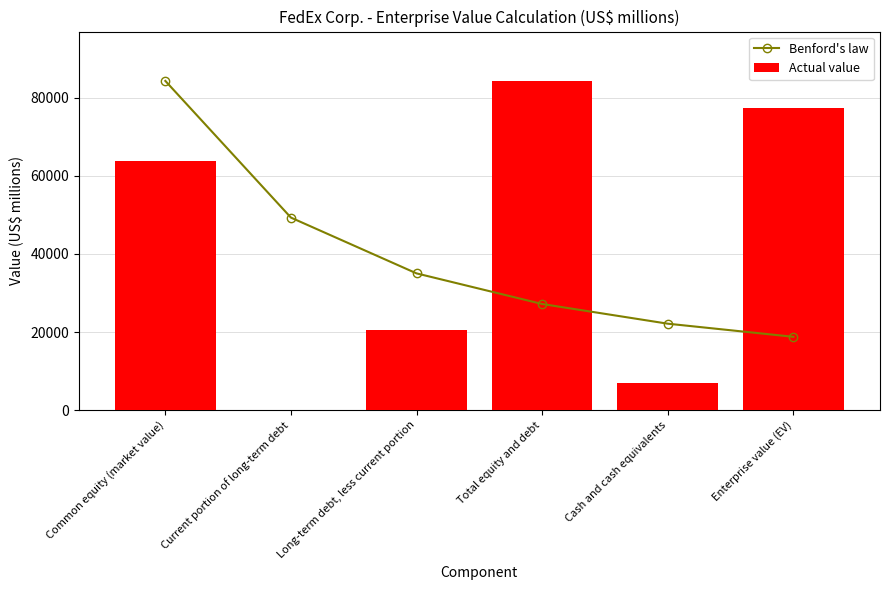

What is the difference between the maximum and minimum values in the Actual value series?

84198.0